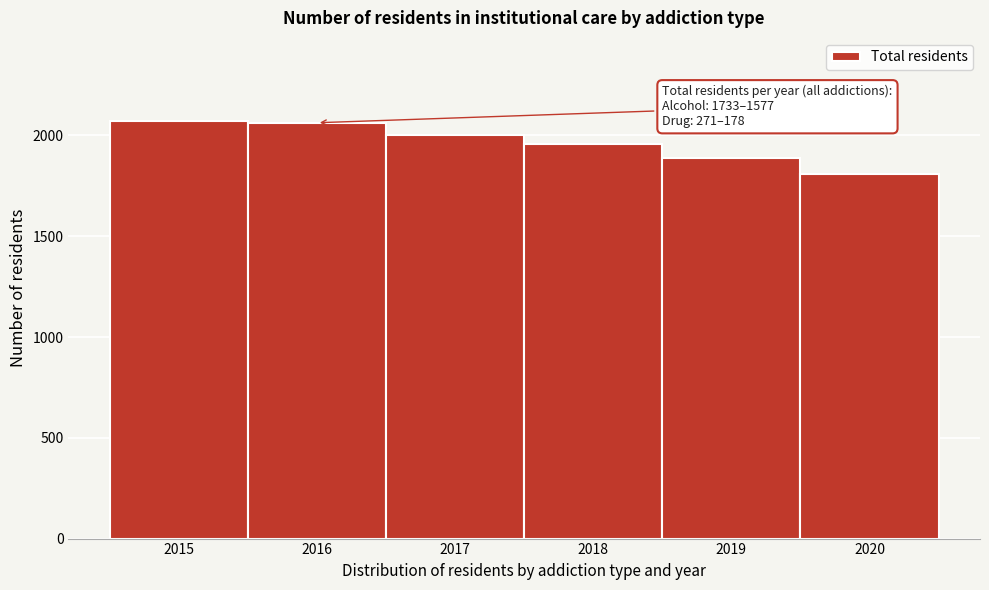

What is the difference between the maximum and minimum values?

261